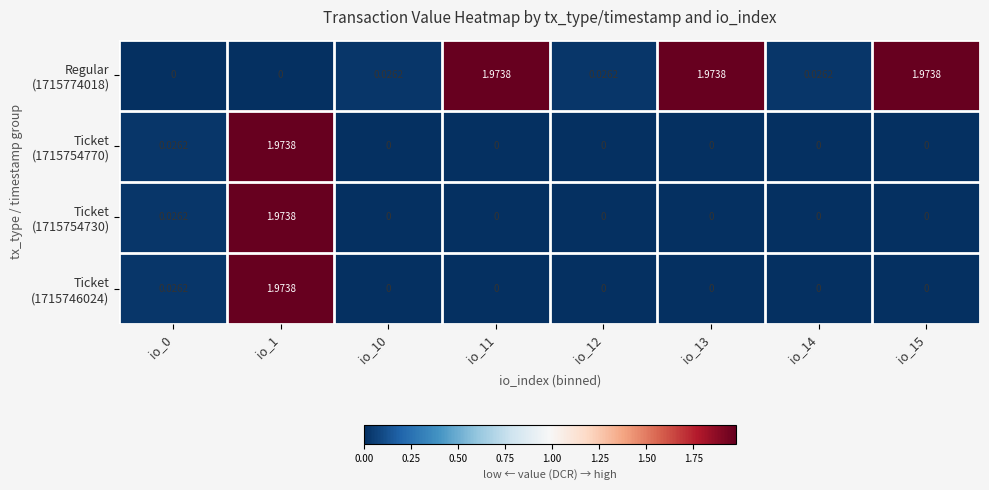

At which category is the sum across all series the highest?

io_1